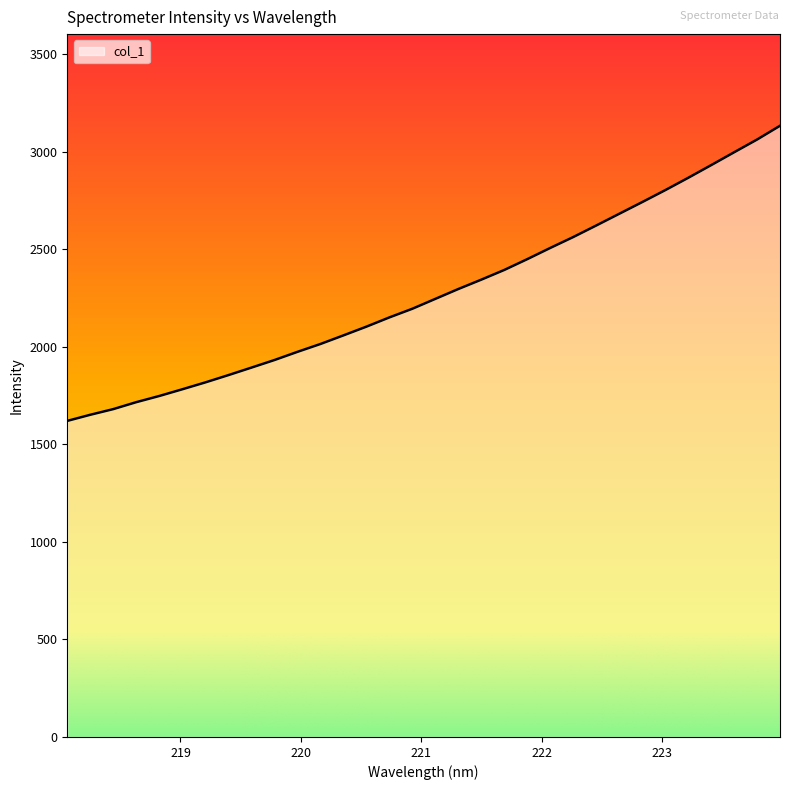

What is the difference between the maximum and minimum values?

1512.5